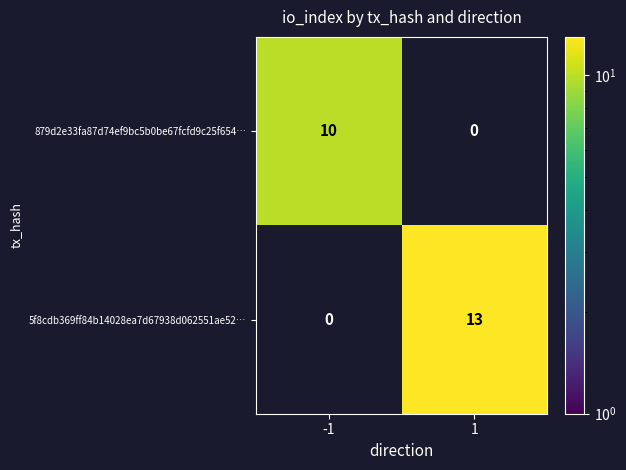

At 1, list the series in order from largest to smallest.

5f8cdb369ff84b14028ea7d67938d062551ae52…, 879d2e33fa87d74ef9bc5b0be67fcfd9c25f654…